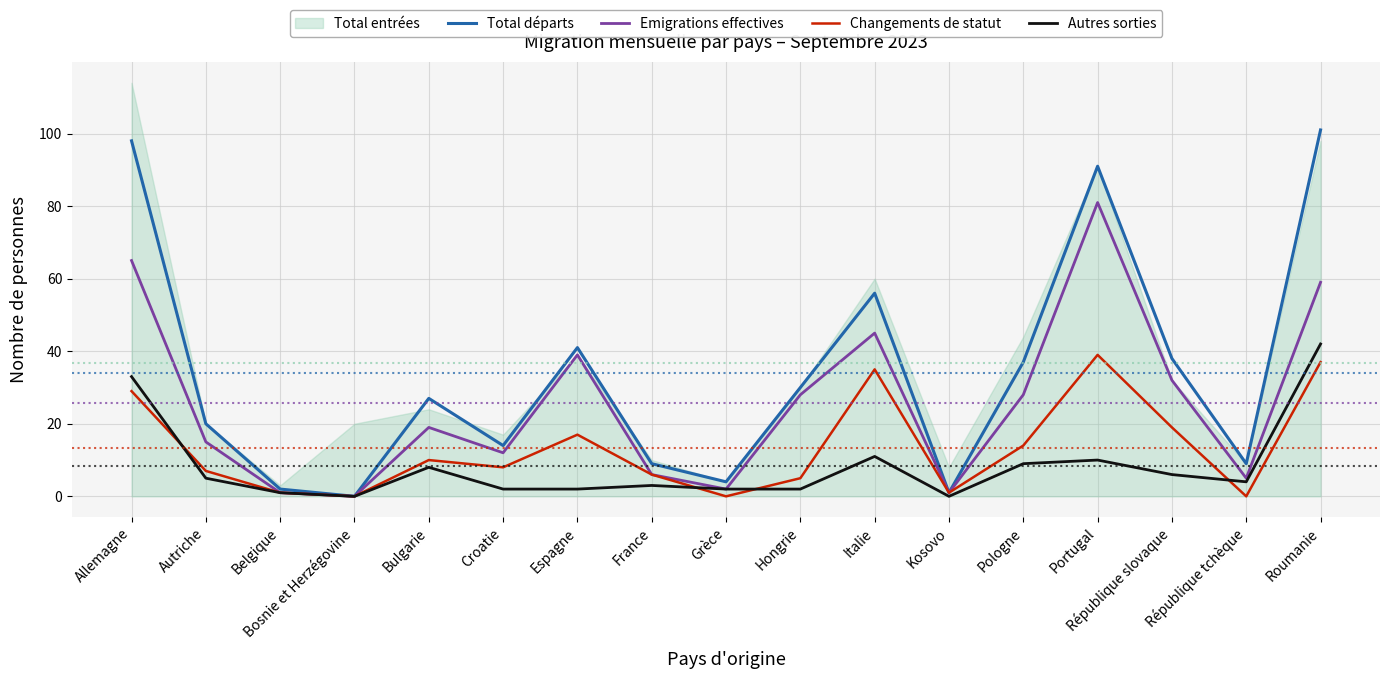

True or false: Changements de statut and Total départs cross at least once.

False